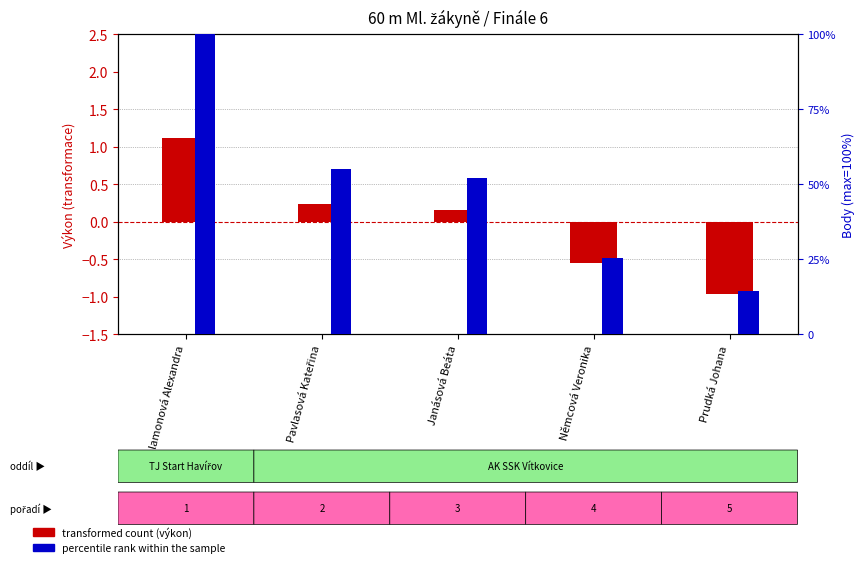

What is the minimum value shown in the chart?

-1.0